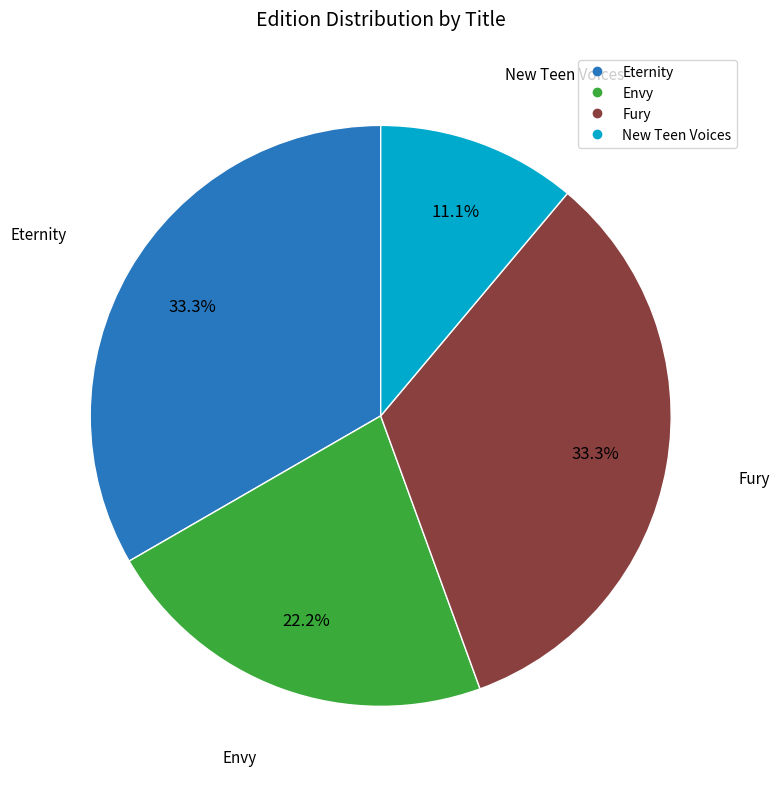

Count the number of slices in the pie.

4